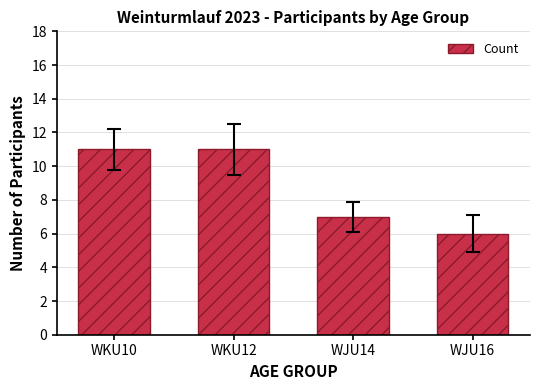

Where is the data nearest to the value 8?

WJU14